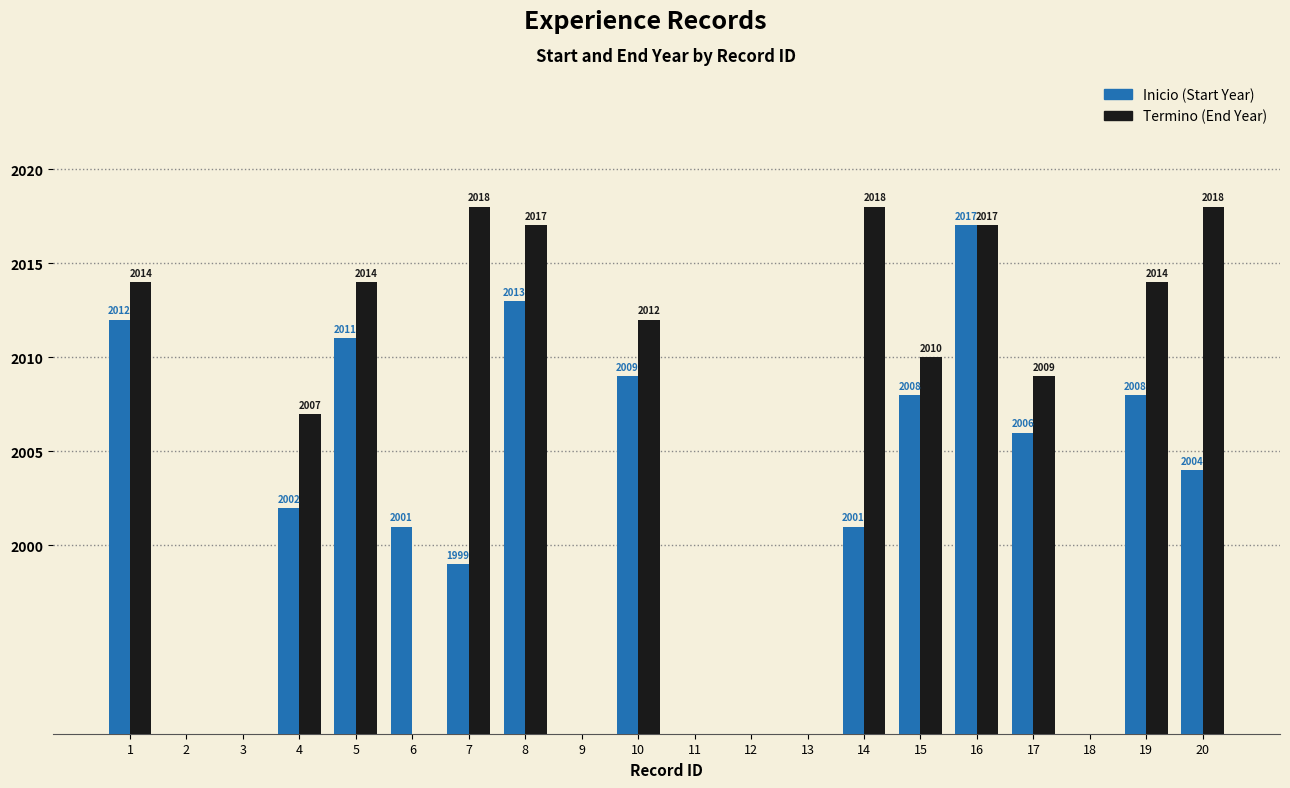

List the series in order of their peak value, lowest first.

Inicio, Termino